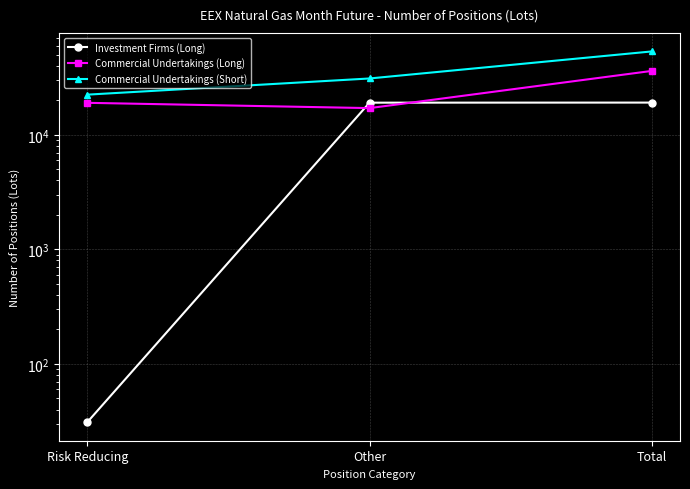

Is it true that Commercial Undertakings (Long) equals 8556 at Risk Reducing?

False